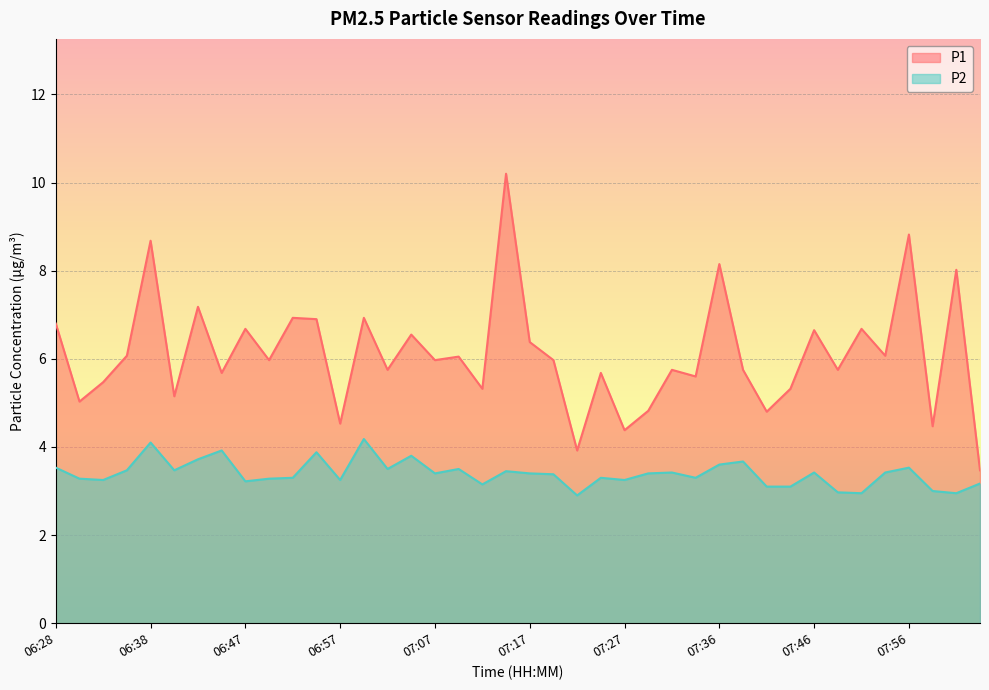

What is the approximate value of P2 at 06:57?

3.2